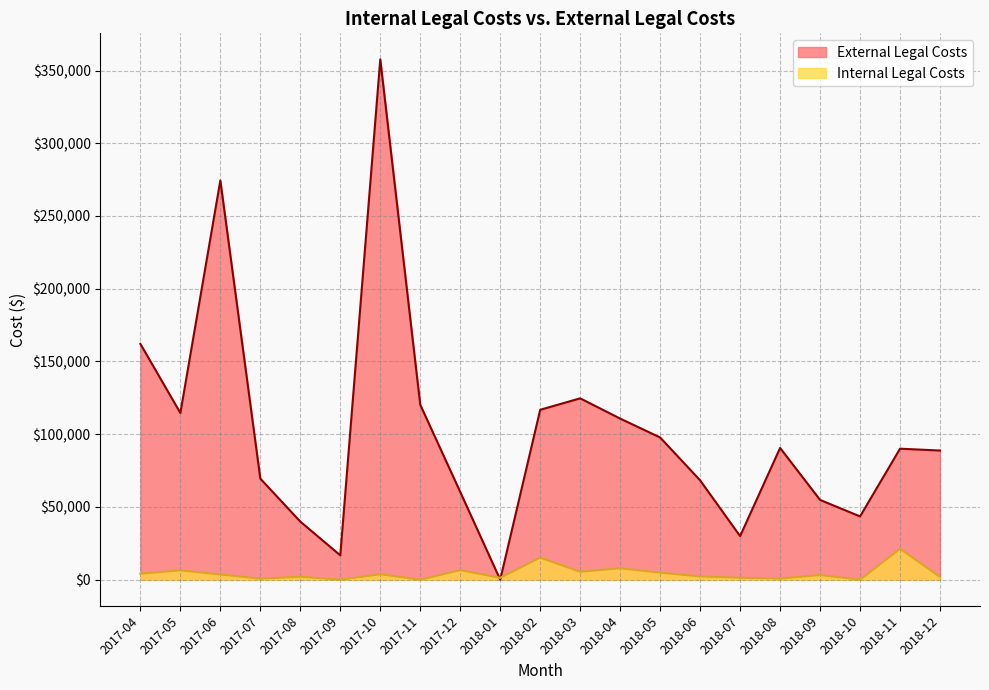

Which series has the largest total across all categories?

External Legal Costs